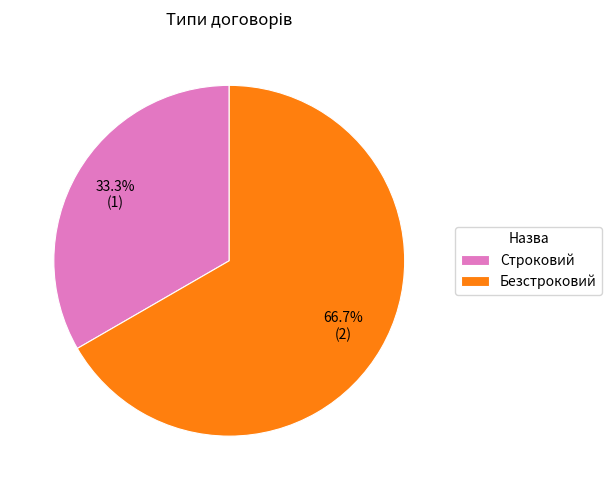

Is it true that Строковий is 48% of the pie?

False